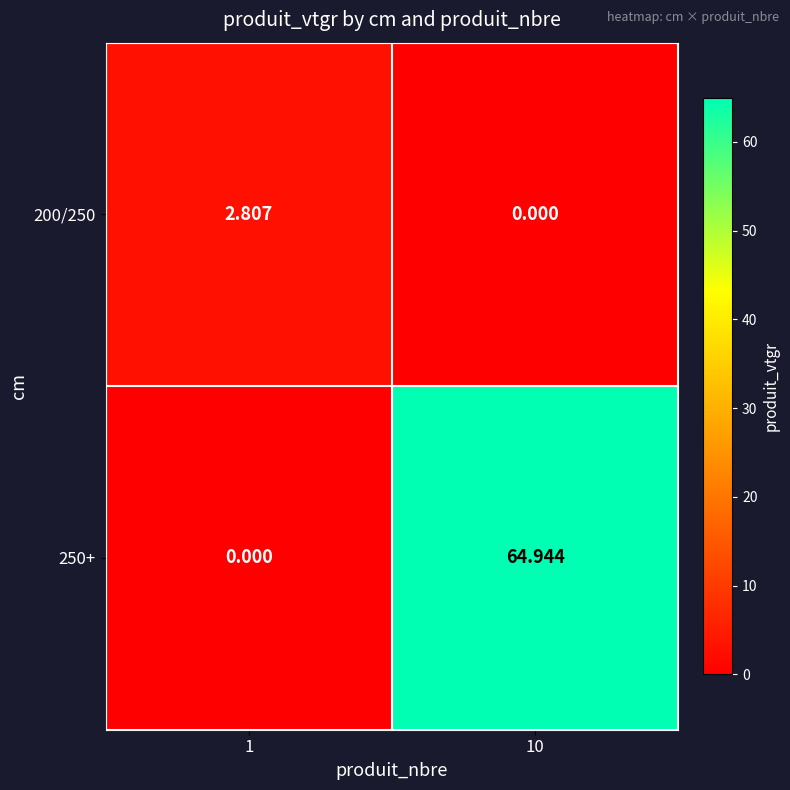

Count the number of categories in the chart.

2